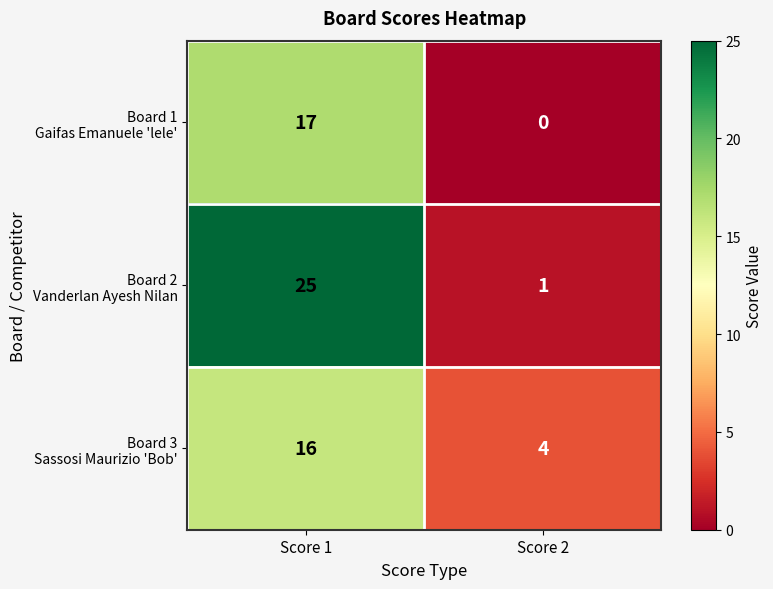

At which category does the chart reach its minimum across all series?

Score 2